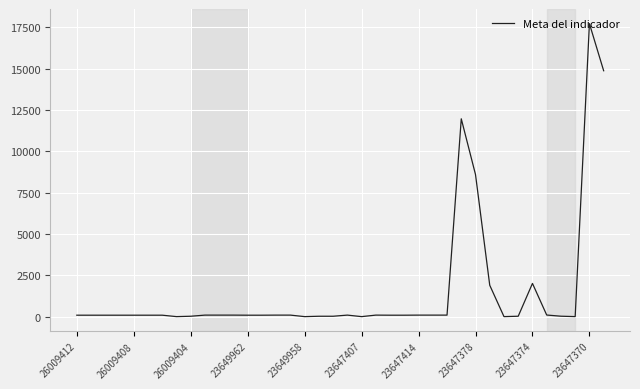

What is the minimum value shown in the chart?

3.8